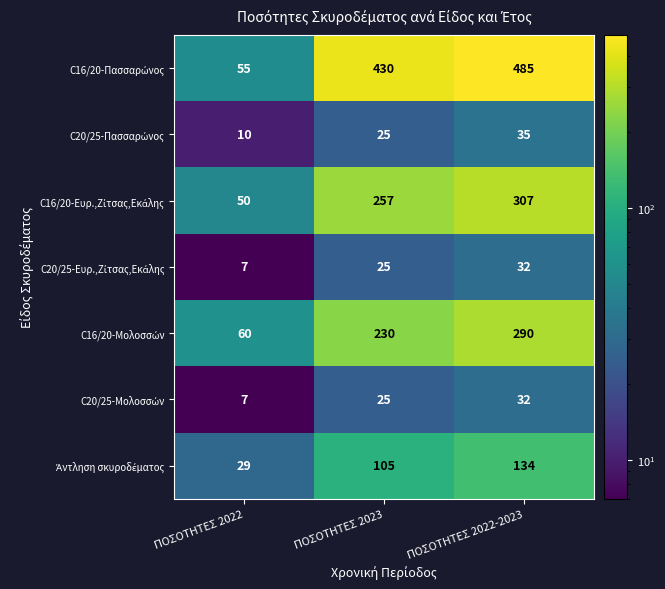

At how many categories does at least one series exceed 329?

2